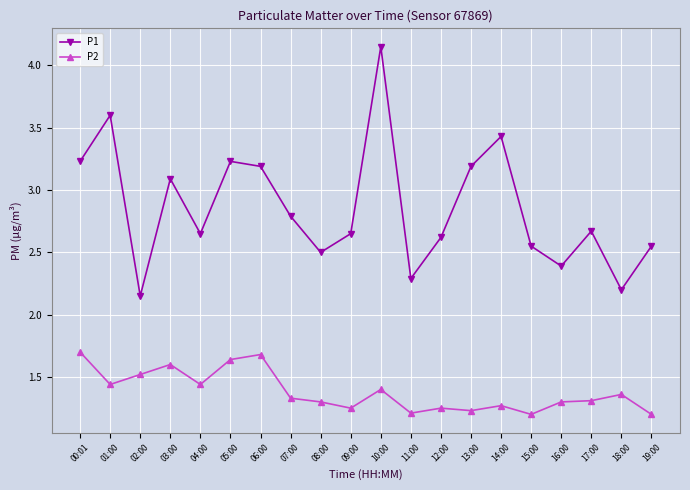

True or false: P2 and P1 cross at least once.

False